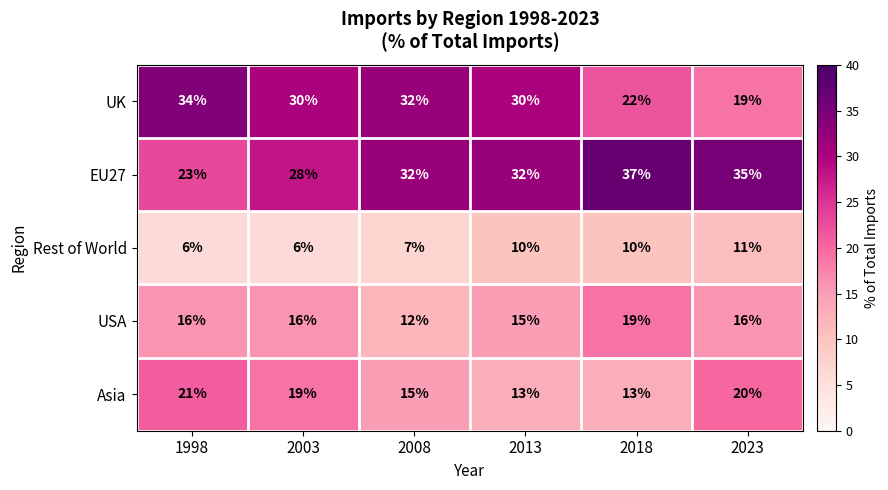

Count the UK values in the range 22 to 32.

4